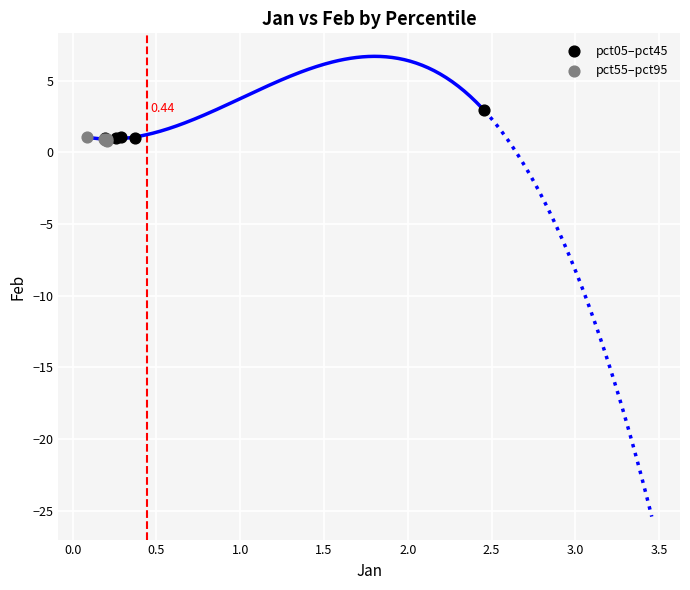

Which series has the largest Y range (max minus min)?

pct05–pct45